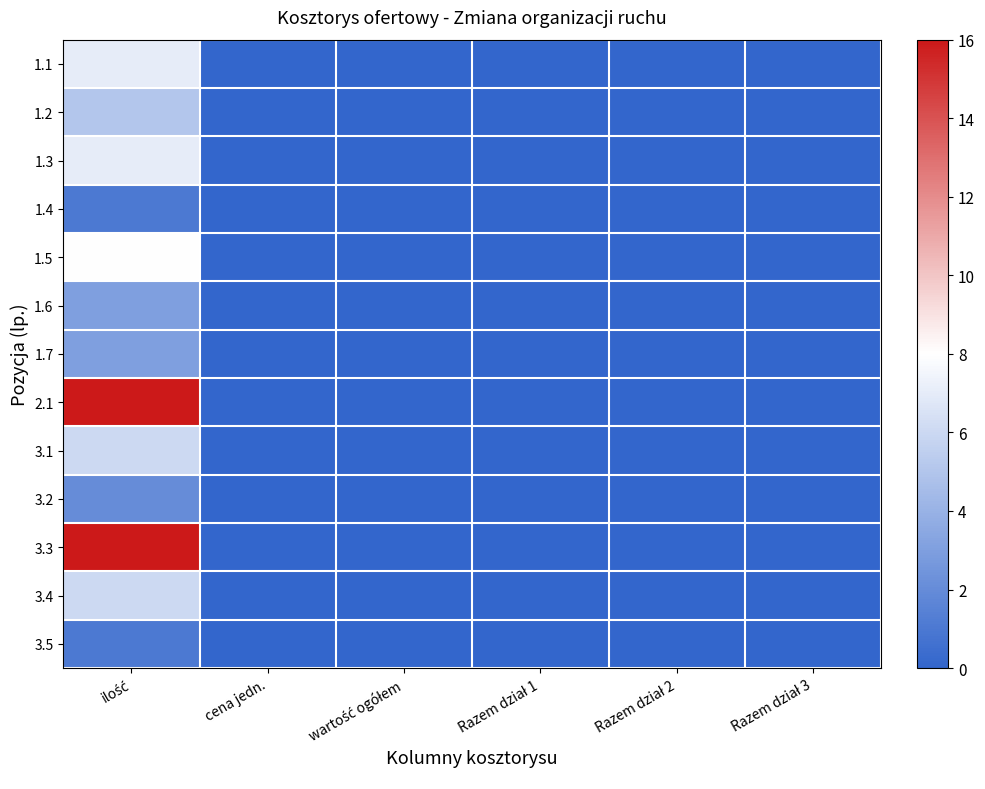

Reading left to right, extract all data points from this chart.

1.1: ilość=7	cena jedn.=0	wartość ogółem=0	Razem dział 1=0	Razem dział 2=0	Razem dział 3=0
1.2: ilość=5	cena jedn.=0	wartość ogółem=0	Razem dział 1=0	Razem dział 2=0	Razem dział 3=0
1.3: ilość=7	cena jedn.=0	wartość ogółem=0	Razem dział 1=0	Razem dział 2=0	Razem dział 3=0
1.4: ilość=1	cena jedn.=0	wartość ogółem=0	Razem dział 1=0	Razem dział 2=0	Razem dział 3=0
1.5: ilość=8	cena jedn.=0	wartość ogółem=0	Razem dział 1=0	Razem dział 2=0	Razem dział 3=0
1.6: ilość=3	cena jedn.=0	wartość ogółem=0	Razem dział 1=0	Razem dział 2=0	Razem dział 3=0
1.7: ilość=3	cena jedn.=0	wartość ogółem=0	Razem dział 1=0	Razem dział 2=0	Razem dział 3=0
2.1: ilość=16	cena jedn.=0	wartość ogółem=0	Razem dział 1=0	Razem dział 2=0	Razem dział 3=0
3.1: ilość=6	cena jedn.=0	wartość ogółem=0	Razem dział 1=0	Razem dział 2=0	Razem dział 3=0
3.2: ilość=2	cena jedn.=0	wartość ogółem=0	Razem dział 1=0	Razem dział 2=0	Razem dział 3=0
3.3: ilość=16	cena jedn.=0	wartość ogółem=0	Razem dział 1=0	Razem dział 2=0	Razem dział 3=0
3.4: ilość=6	cena jedn.=0	wartość ogółem=0	Razem dział 1=0	Razem dział 2=0	Razem dział 3=0
3.5: ilość=1	cena jedn.=0	wartość ogółem=0	Razem dział 1=0	Razem dział 2=0	Razem dział 3=0